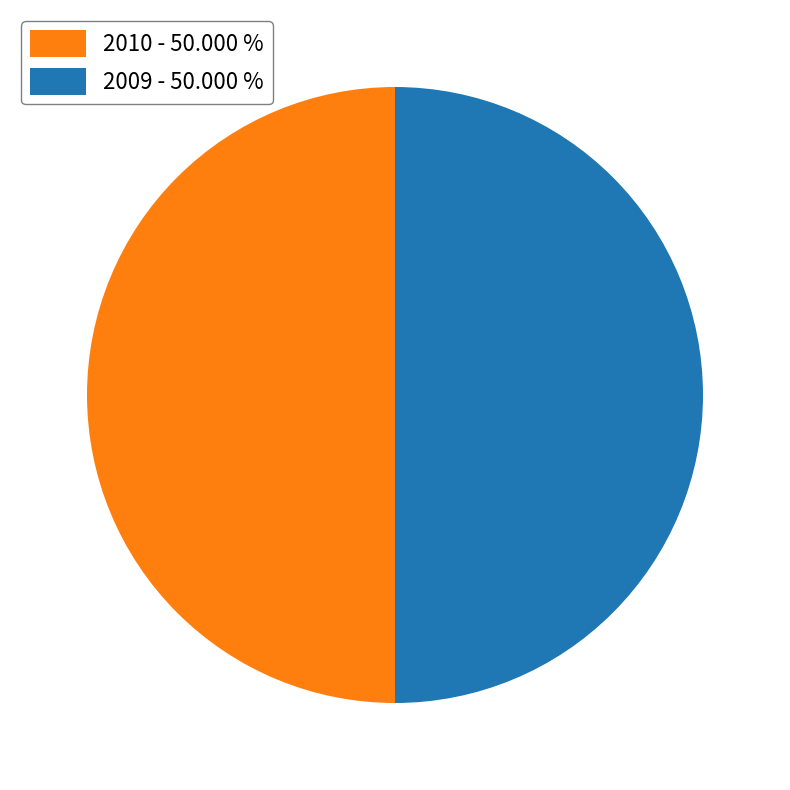

Is it true that 2009 is 50% of the pie?

True